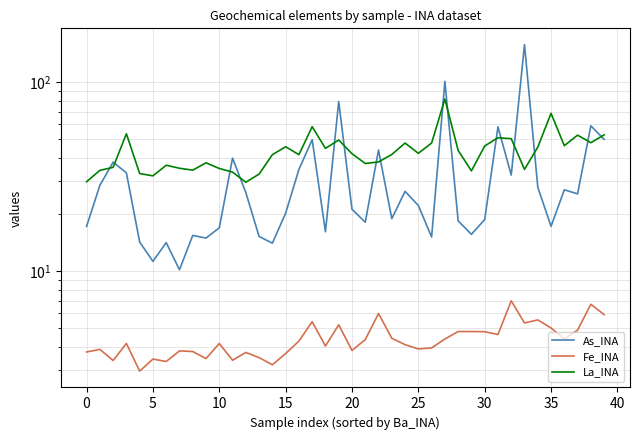

Which series has the largest range (max minus min)?

As_INA